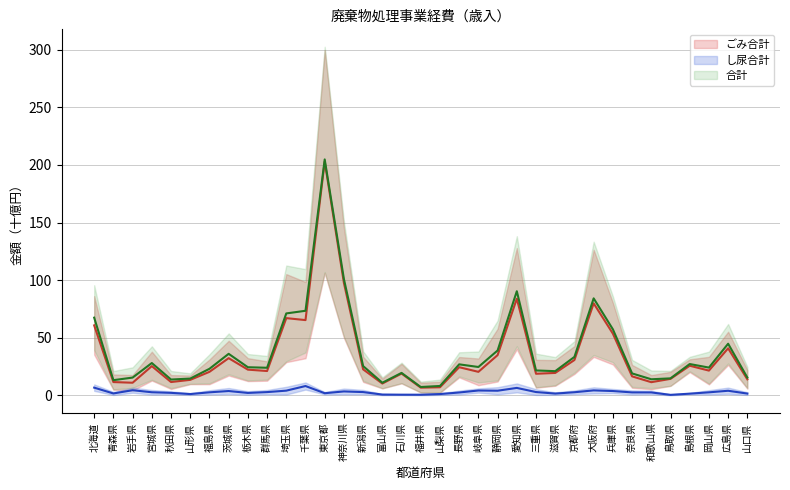

Reading right to left, transcribe all the data shown in this chart.

ごみ合計: 山口県=13.9	広島県=40.8	岡山県=21.5	島根県=25.7	鳥取県=14.3	和歌山県=11.4	奈良県=16.5	兵庫県=53.6	大阪府=79.9	京都府=30.7	滋賀県=19.5	三重県=18.7	愛知県=83.9	静岡県=34.9	岐阜県=20.4	長野県=24.4	山梨県=7.0	福井県=6.7	石川県=18.9	富山県=10.3	新潟県=22.6	神奈川県=97.5	東京都=203.0	千葉県=65.3	埼玉県=67.0	群馬県=21.1	栃木県=22.3	茨城県=32.3	福島県=20.4	山形県=13.5	秋田県=11.6	宮城県=25.4	岩手県=11.0	青森県=11.5	北海道=60.8
ごみ特定財源: 山口県=15.4	広島県=44.8	岡山県=24.1	島根県=27.2	鳥取県=14.8	和歌山県=14.0	奈良県=19.0	兵庫県=57.4	大阪府=84.2	京都府=33.4	滋賀県=21.0	三重県=21.6	愛知県=90.4	静岡県=39.0	岐阜県=24.6	長野県=26.9	山梨県=8.1	福井県=7.3	石川県=19.5	富山県=10.9	新潟県=25.4	神奈川県=100.9	東京都=204.8	千葉県=73.4	埼玉県=71.1	群馬県=24.0	栃木県=24.4	茨城県=36.1	福島県=23.0	山形県=14.6	秋田県=13.7	宮城県=28.1	岩手県=15.4	青森県=13.2	北海道=67.4
し尿合計: 山口県=1.5	広島県=4.0	岡山県=2.6	島根県=1.5	鳥取県=0.4	和歌山県=2.5	奈良県=2.6	兵庫県=3.8	大阪府=4.3	京都府=2.7	滋賀県=1.5	三重県=2.9	愛知県=6.5	静岡県=4.0	岐阜県=4.2	長野県=2.5	山梨県=1.1	福井県=0.6	石川県=0.6	富山県=0.7	新潟県=2.8	神奈川県=3.4	東京都=1.8	千葉県=8.1	埼玉県=4.1	群馬県=2.8	栃木県=2.1	茨城県=3.8	福島県=2.6	山形県=1.1	秋田県=2.2	宮城県=2.7	岩手県=4.5	青森県=1.6	北海道=6.7